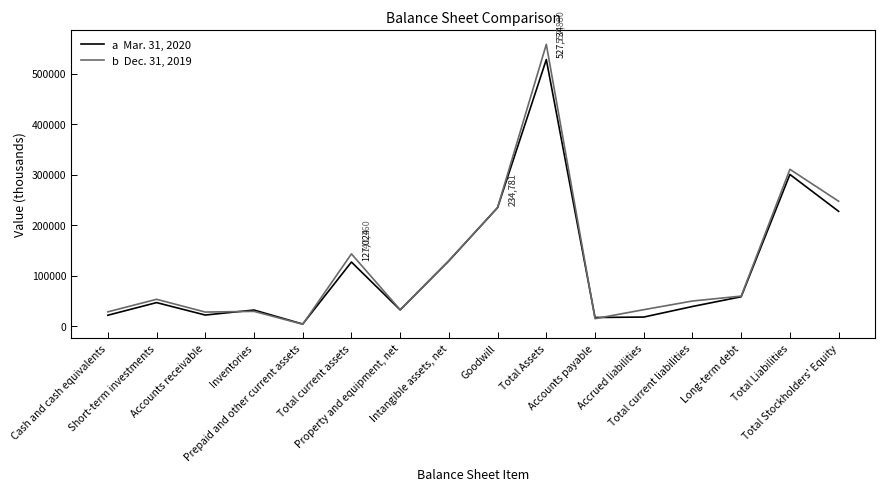

What is the greatest value displayed?

557880